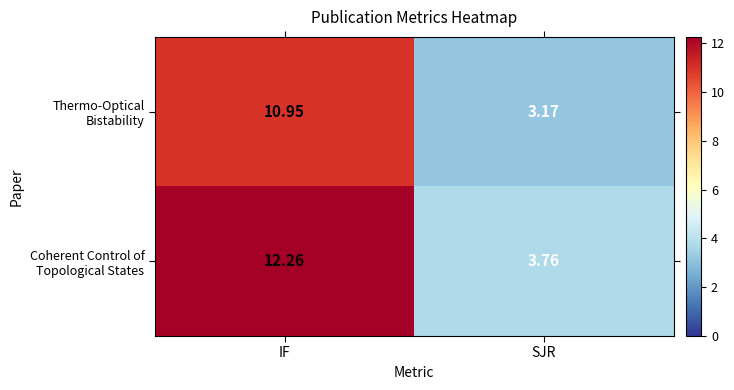

At which category is the sum across all series the highest?

IF